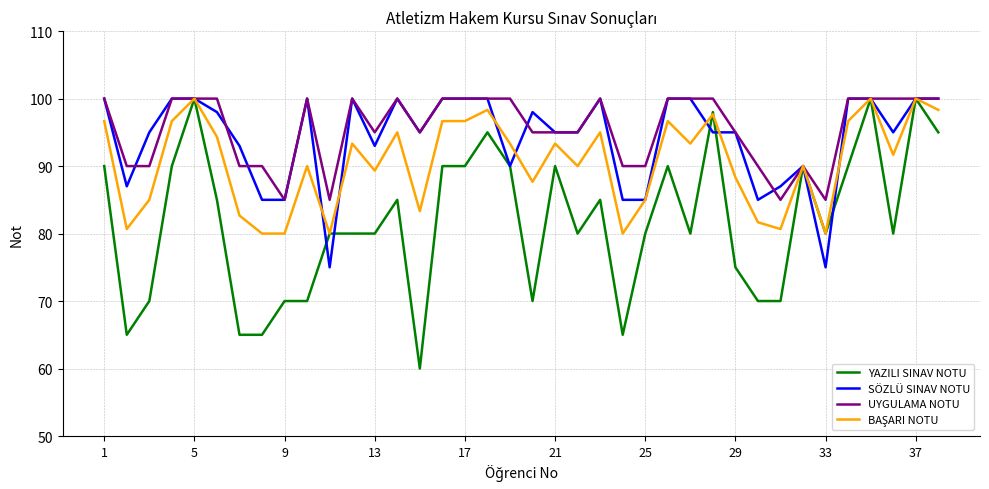

What is the smallest value displayed?

60.0